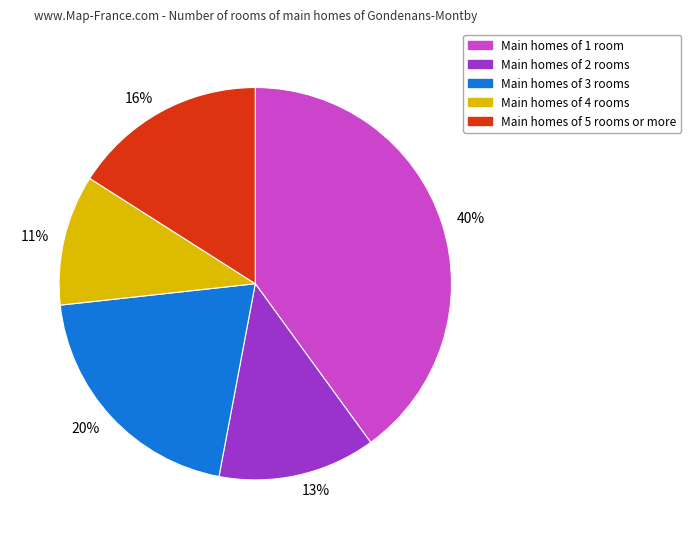

Which has a higher value, Main homes of 4 rooms or Main homes of 3 rooms?

Main homes of 3 rooms